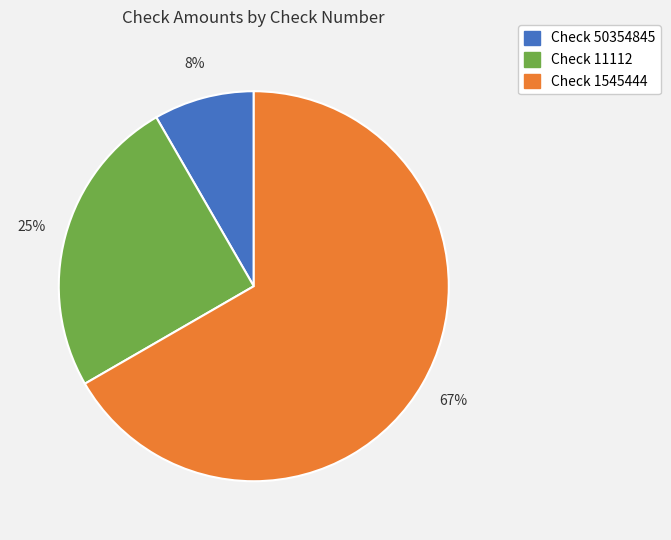

Does any single category account for the majority?

Yes